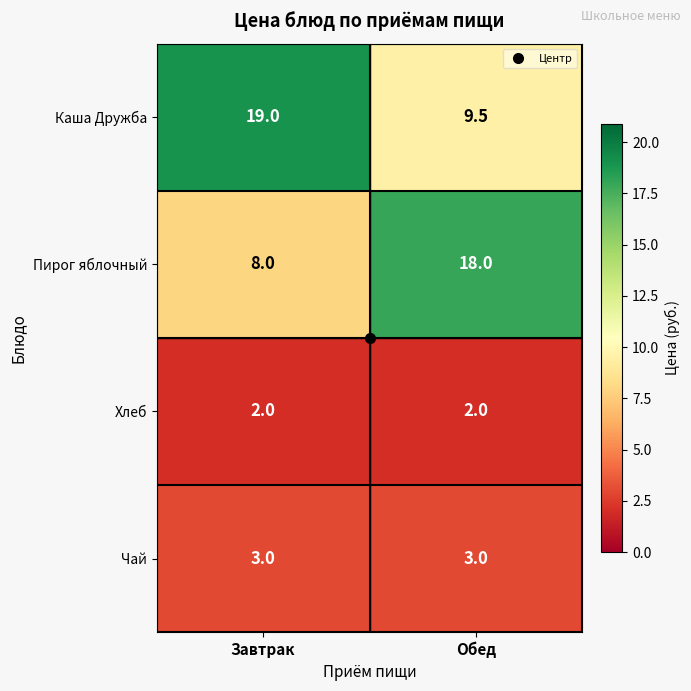

True or false: Чай has a value of 3.0 at Обед.

True